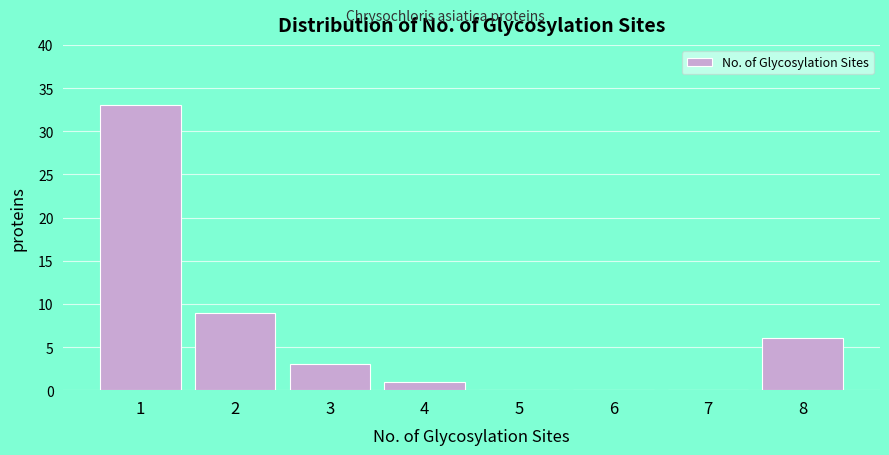

Reading left to right, transcribe all the data shown in this chart.

1=33	2=9	3=3	4=1	5=0	6=0	7=0	8=6